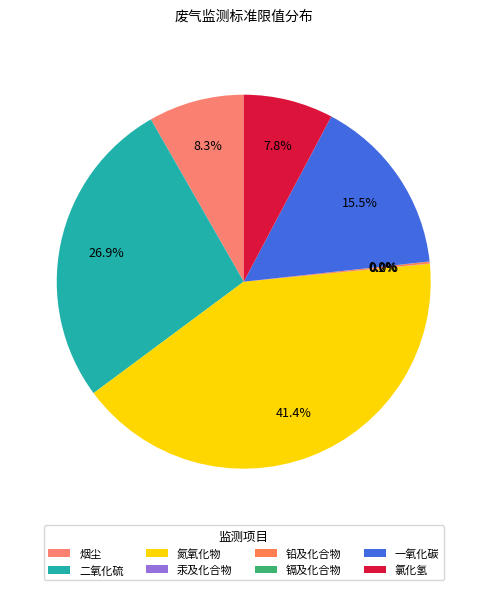

True or false: 镉及化合物 accounts for 0% of the total.

True